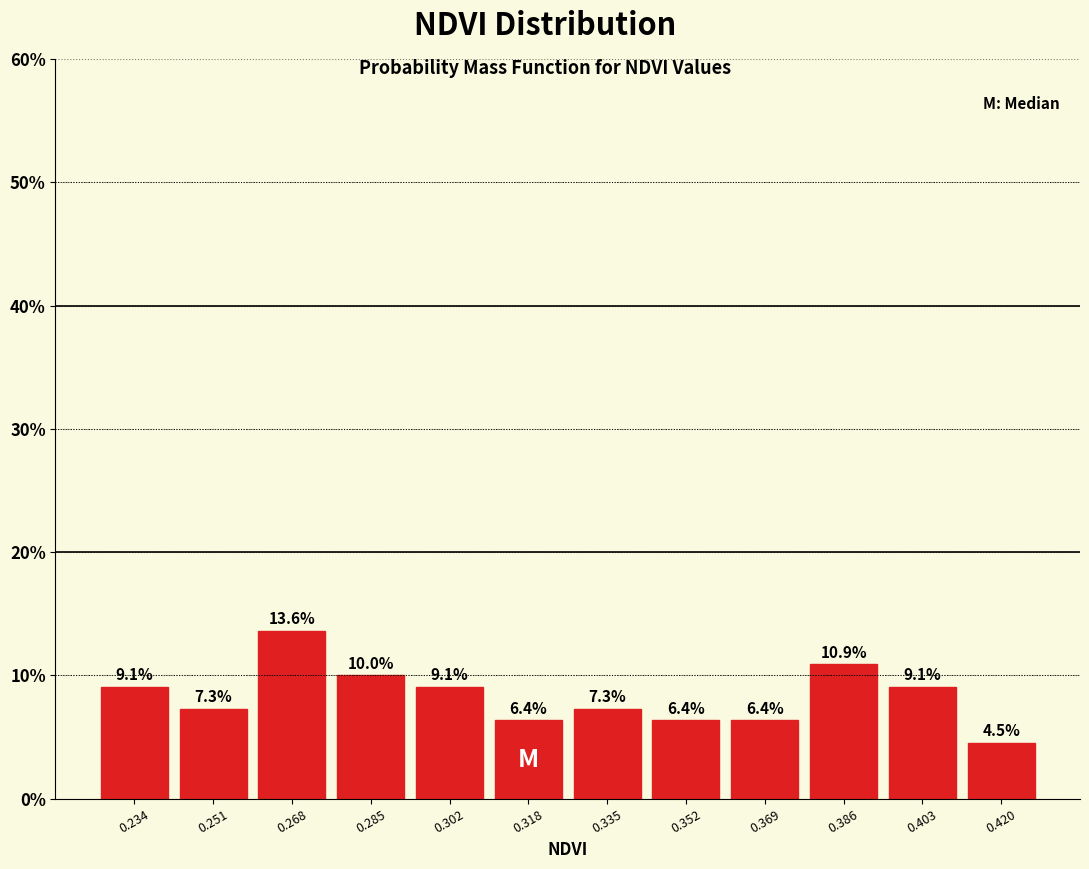

Reading left to right, list every bar in this chart as the range it spans on the x-axis followed by its height. The bar edges are not printed on the chart, so give them approximately, as read against the axis.

0.226 to 0.242: 9.1
0.242 to 0.260: 7.3
0.260 to 0.276: 13.6
0.276 to 0.294: 10.0
0.294 to 0.310: 9.1
0.310 to 0.326: 6.4
0.326 to 0.344: 7.3
0.344 to 0.360: 6.4
0.360 to 0.378: 6.4
0.378 to 0.394: 10.9
0.394 to 0.412: 9.1
0.412 to 0.428: 4.5